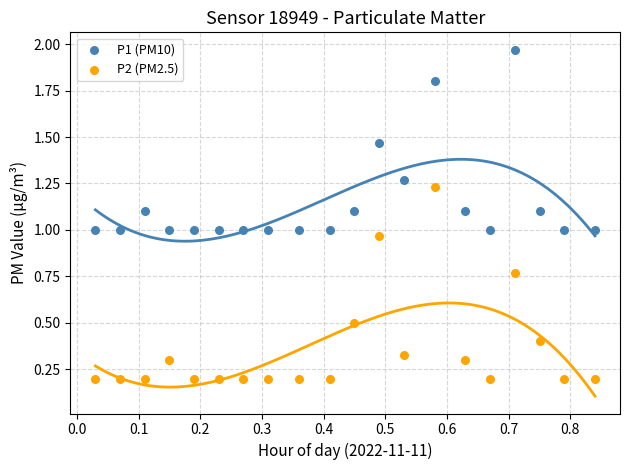

Which series contains the highest Y value?

P1 (PM10)